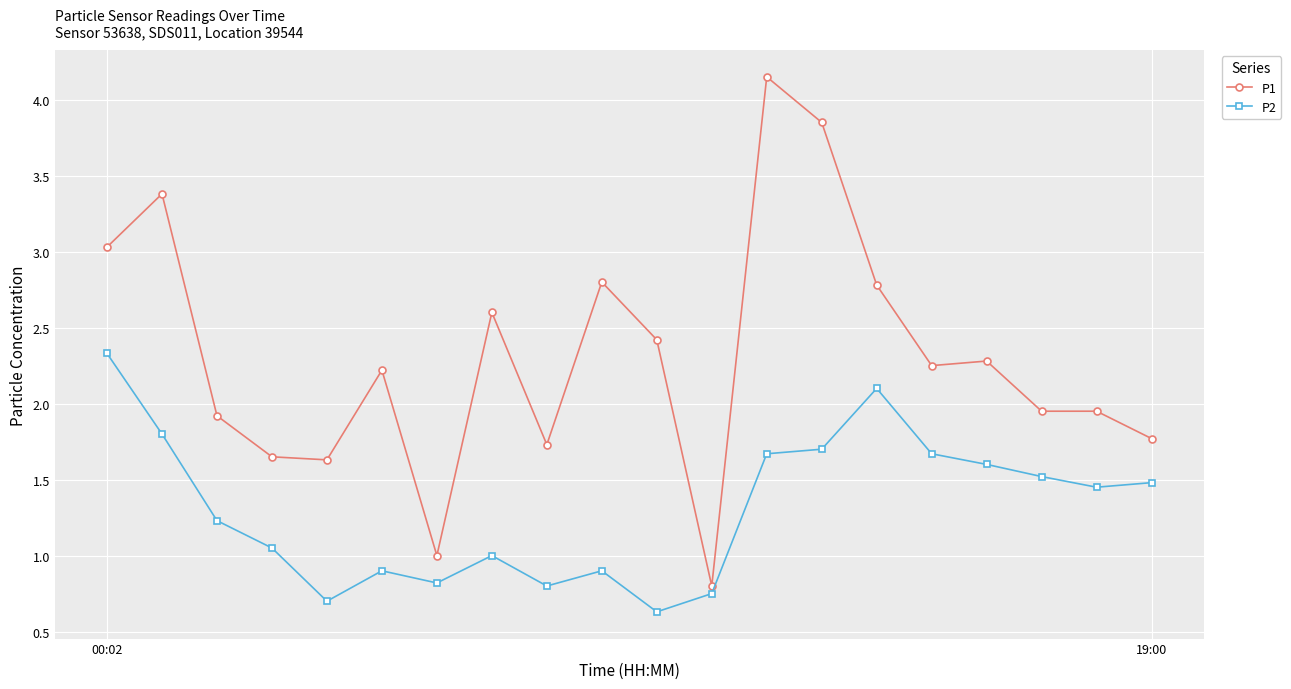

Does the chart display data point markers on the line(s)?

Yes